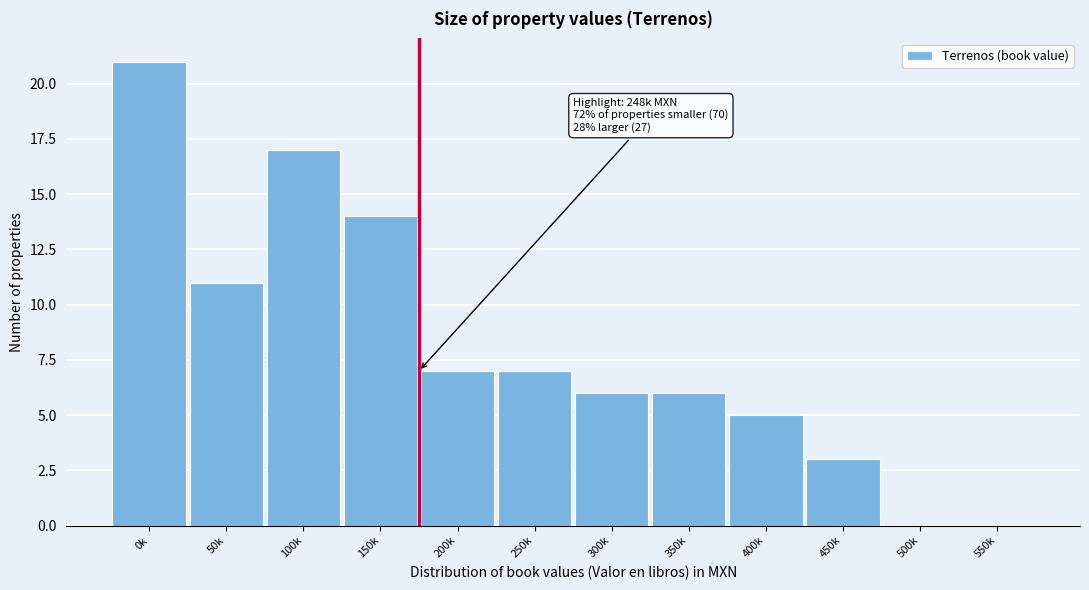

Reading right to left, transcribe all the data shown in this chart.

550k=0	500k=0	450k=3	400k=5	350k=6	300k=6	250k=7	200k=7	150k=14	100k=17	50k=11	0k=21